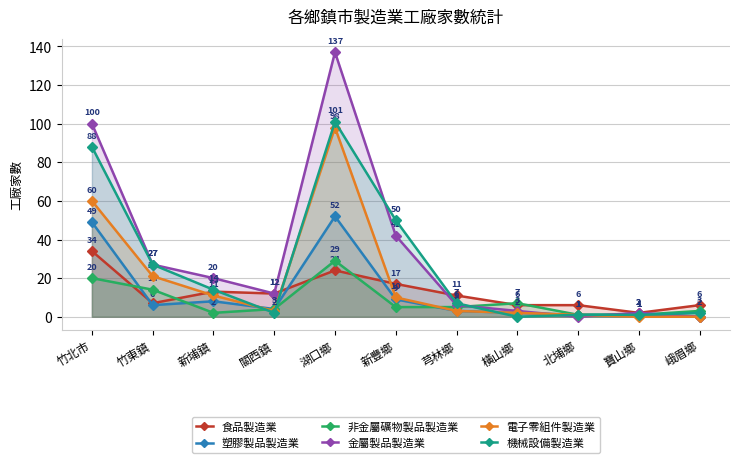

How many data points in 非金屬礦物製品製造業 are less than 5?

5